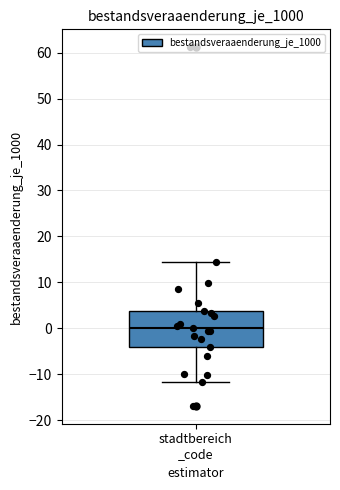

Transcribe this box plot: give where the median line is, the range the box spans, and where the two whiskers end, as read against the y-axis. The values are not printed on the chart, so give them approximately, as read against the axis.

median 0, box -4 to 4, whiskers -12 to 15